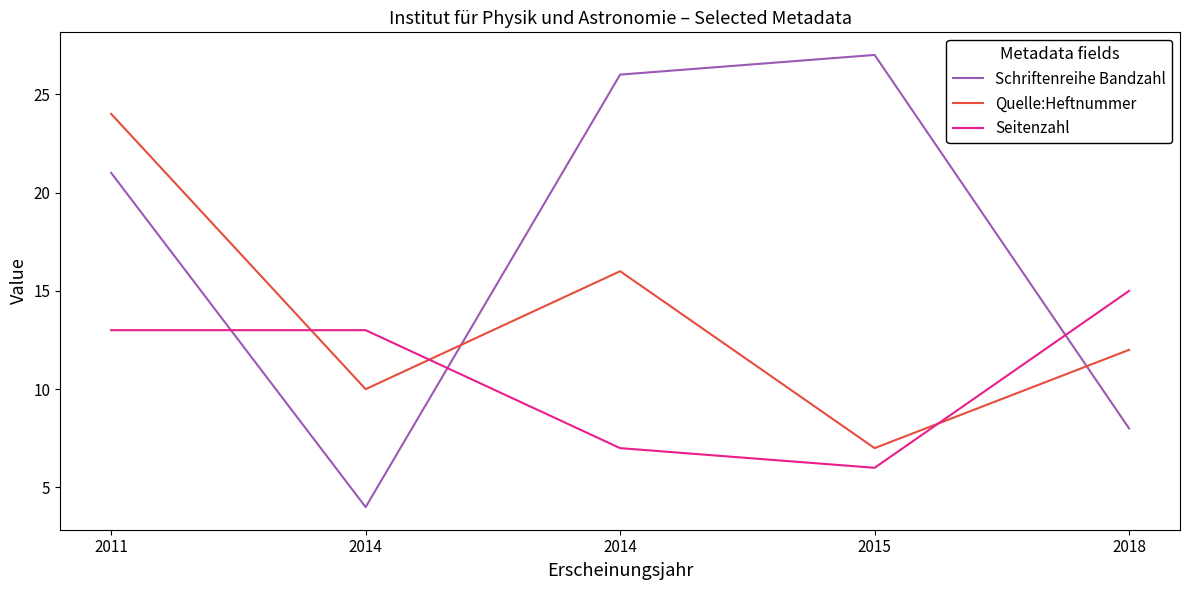

How many Quelle:Heftnummer values are between 10 and 16?

3